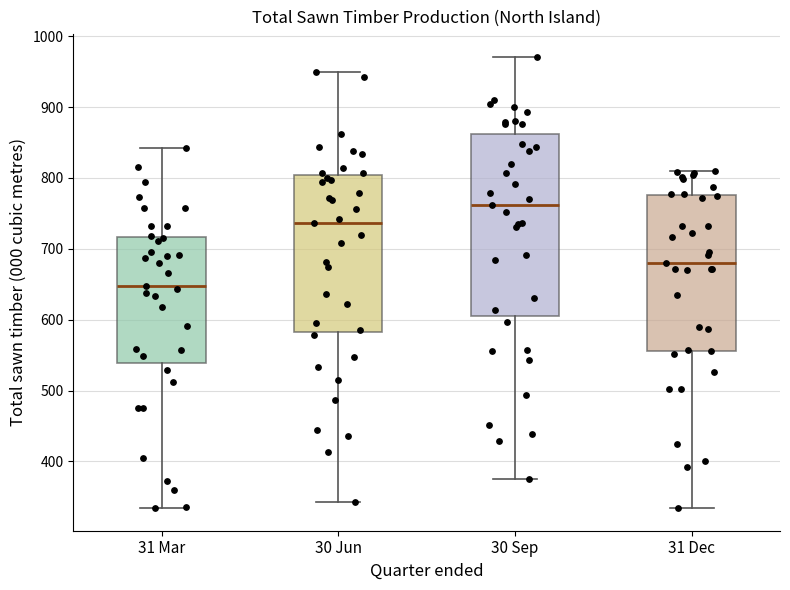

Comparing the boxes themselves (not the whiskers), which one is the tallest?

30 Sep